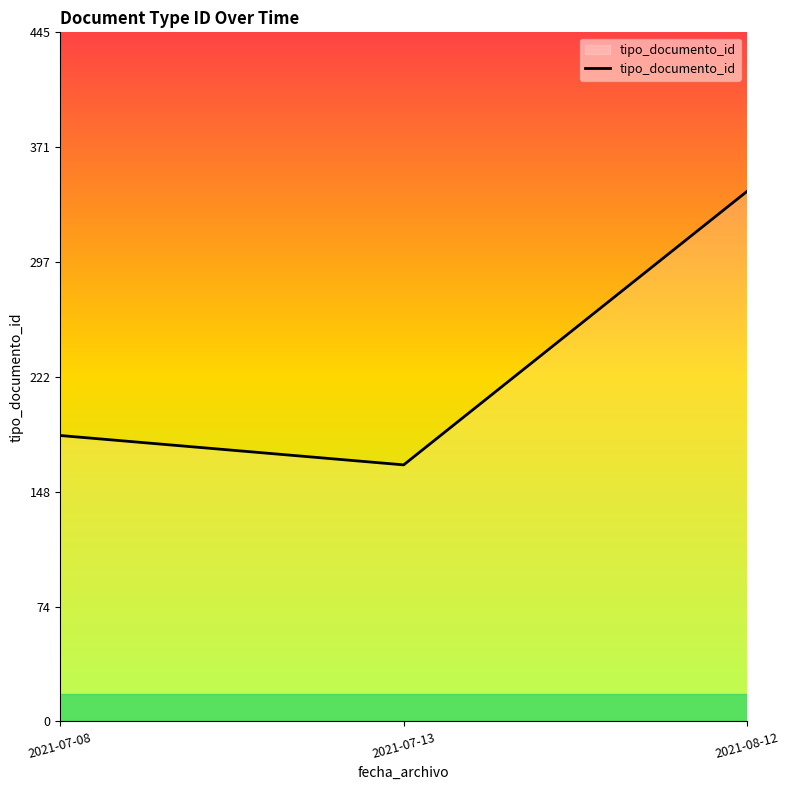

Which category has the lowest value across all series?

2021-07-13